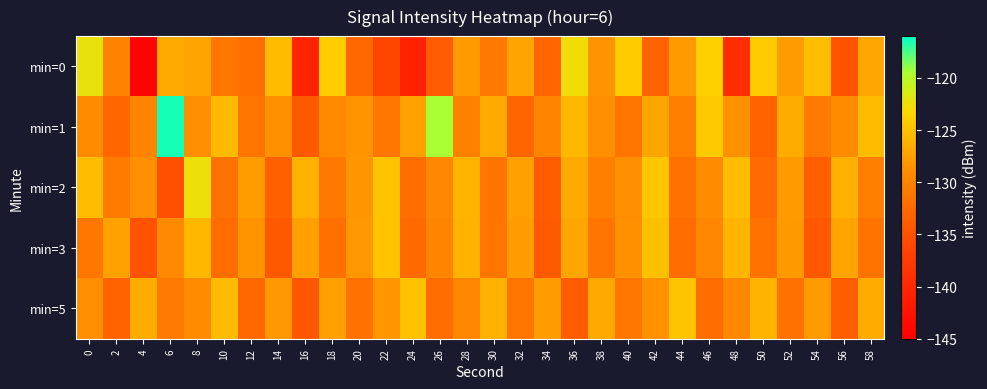

What is the difference between the highest and lowest values at 54?

9.2